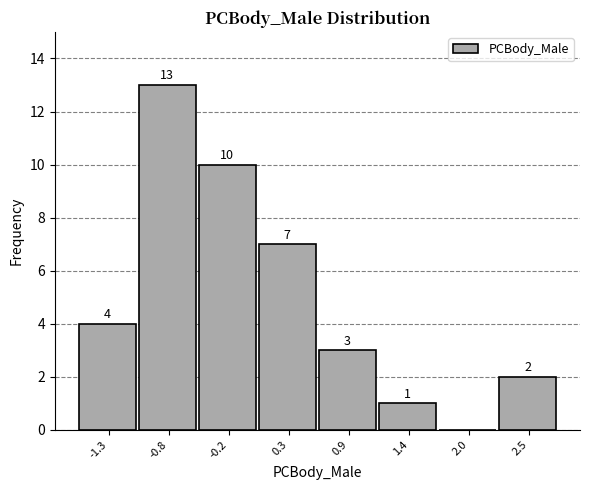

Which range on the x-axis has the tallest bar?

-1.05 to -0.50